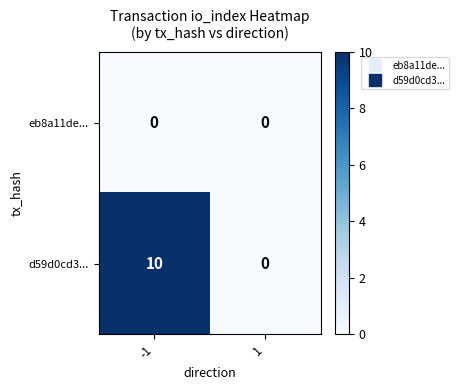

What is the sum of all d59d0cd3... values?

10